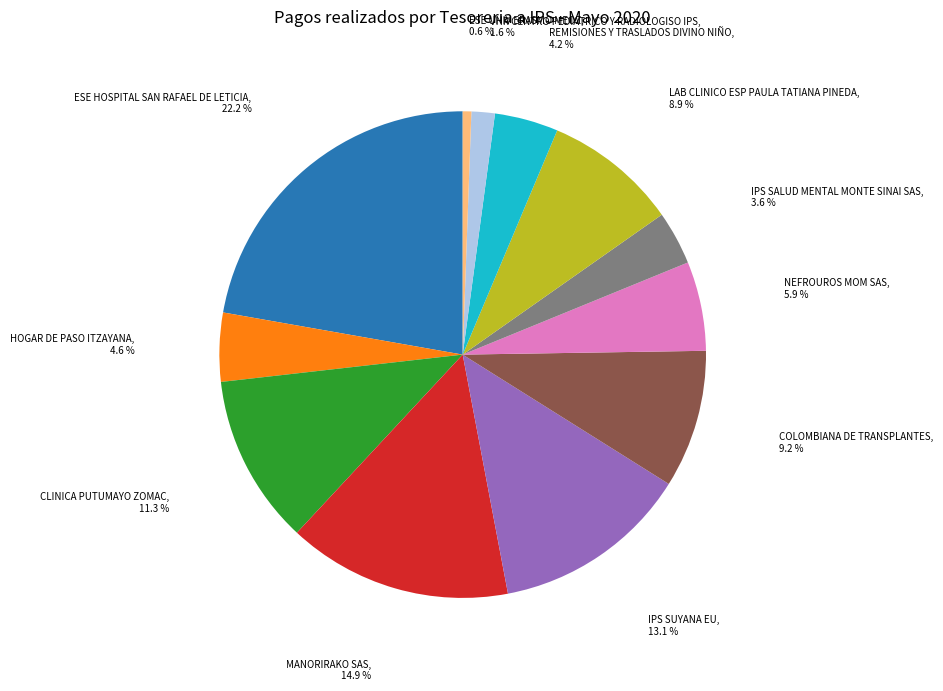

Does HOGAR DE PASO ITZAYANA account for over 50% of the chart?

No